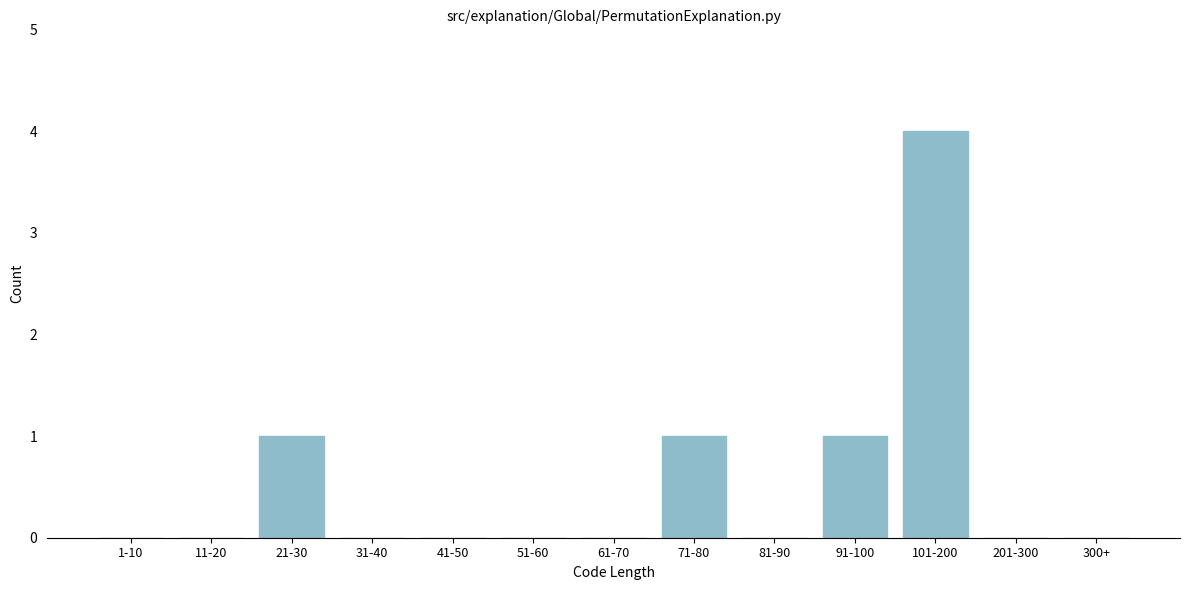

Reading left to right, transcribe all the data shown in this chart.

1-10=0	11-20=0	21-30=1	31-40=0	41-50=0	51-60=0	61-70=0	71-80=1	81-90=0	91-100=1	101-200=4	201-300=0	300+=0